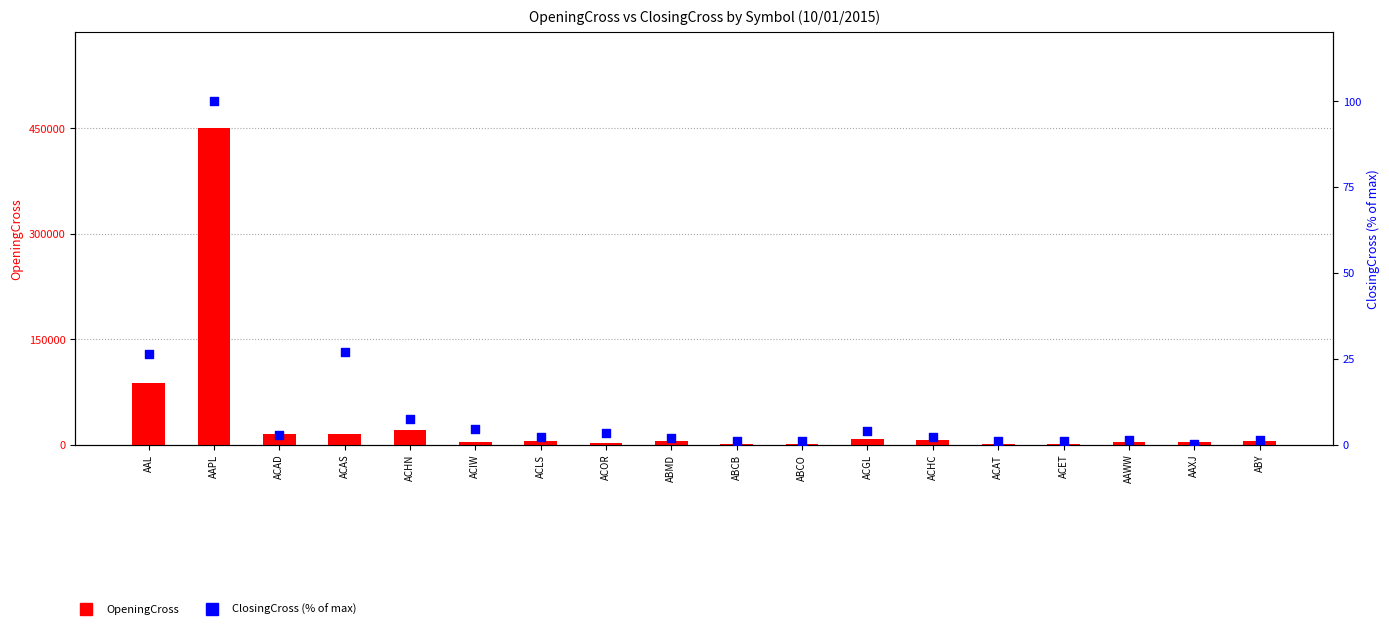

Which series has the largest total across all categories?

OpeningCross